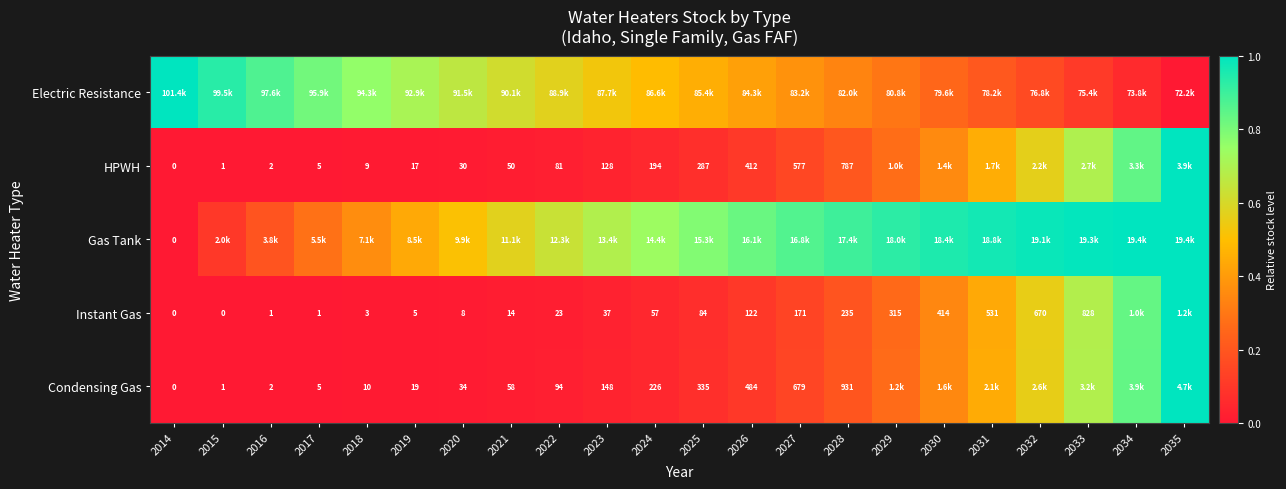

What is the spread (max minus min) of values at 2035?

1.0